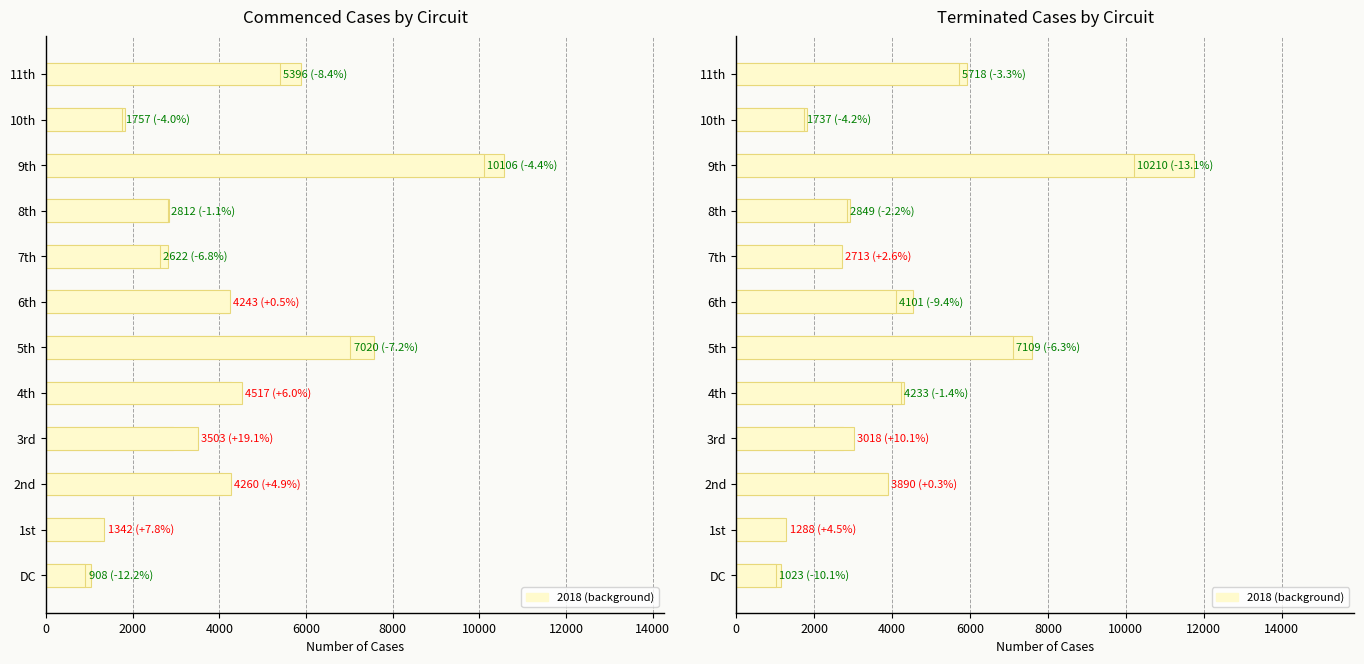

List the series in order of their peak value, highest first.

Terminated 2018, Commenced 2018